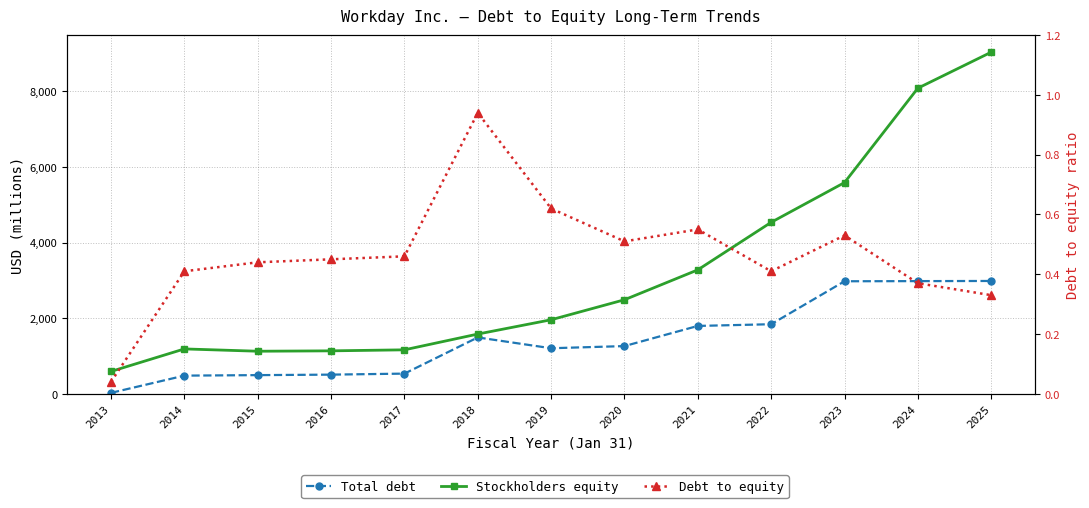

How many data points in Stockholders equity are above 1958?

6